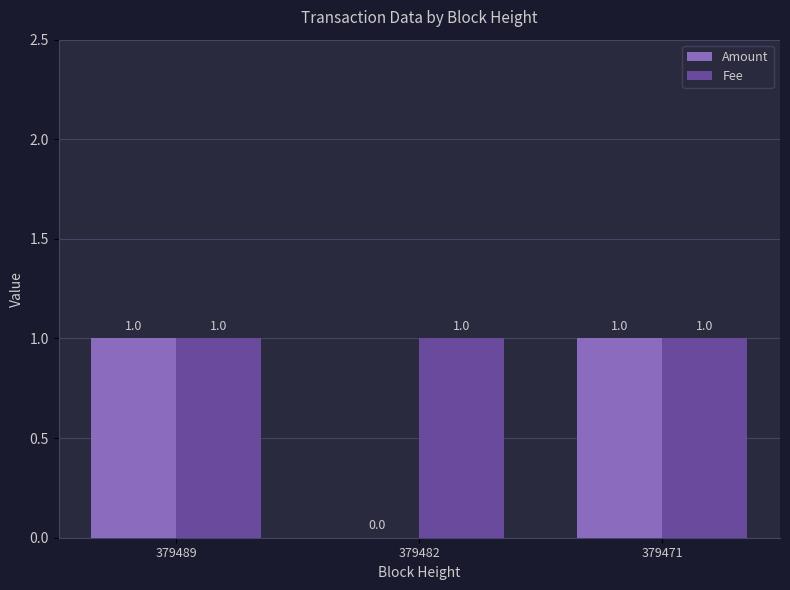

What is the sum of the Amount values at 379482 and 379471?

1